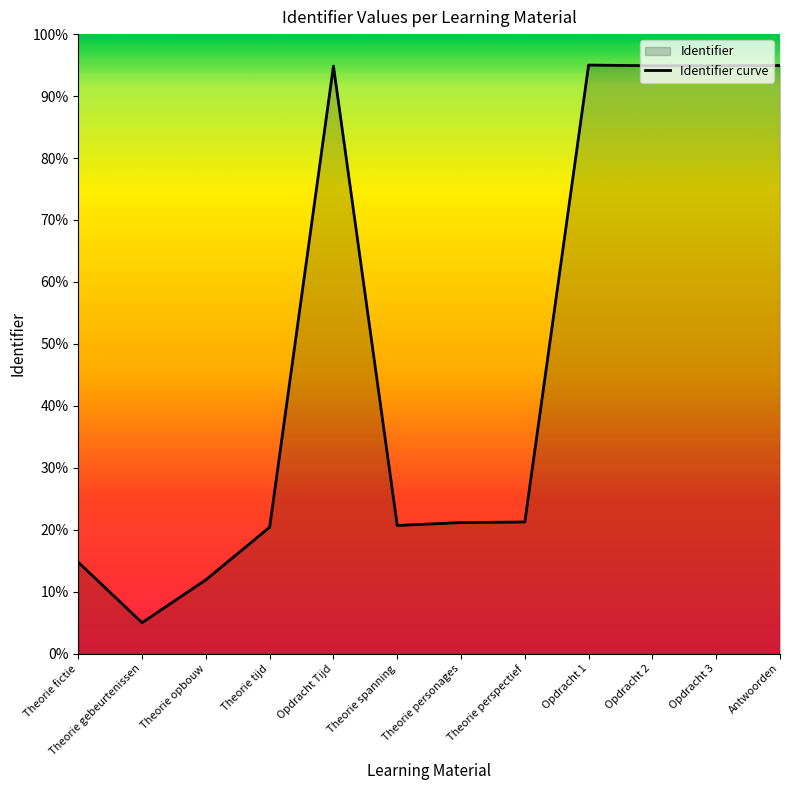

What is the smallest value displayed?

5.0